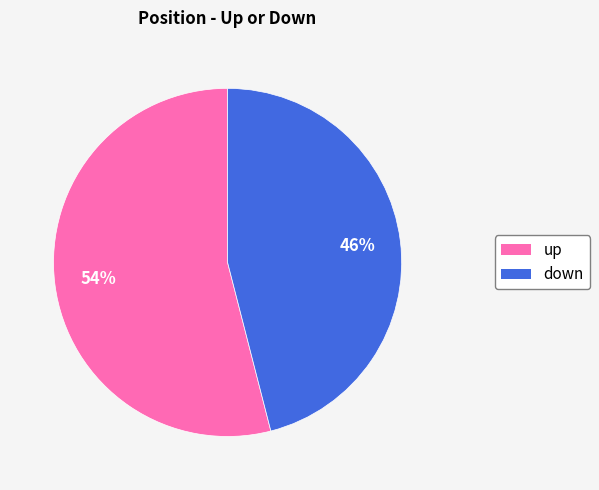

Which category accounts for the majority?

up